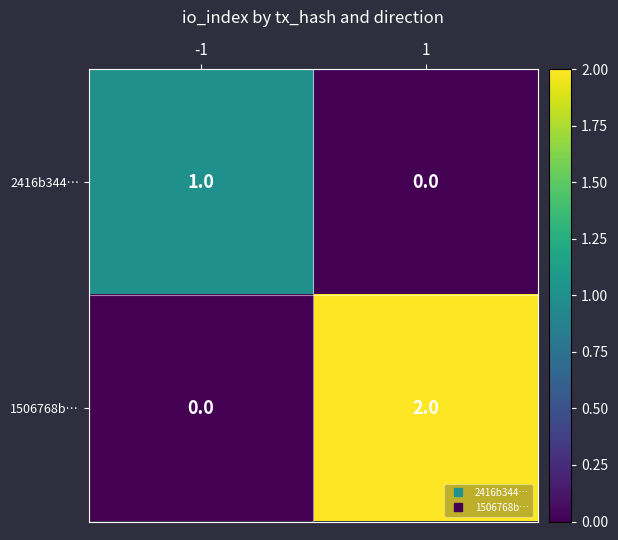

What is the total value across all series at -1?

1